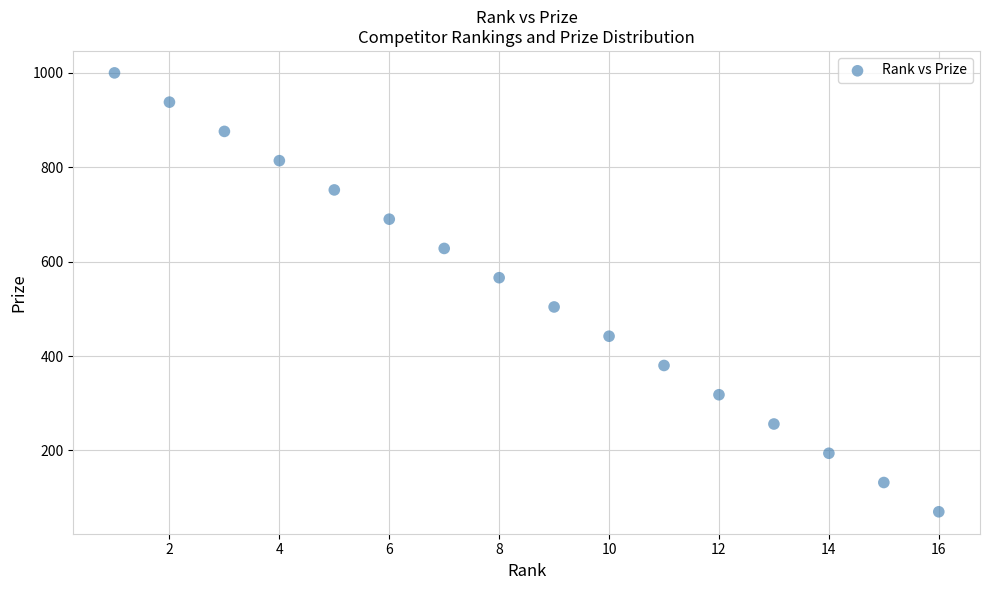

What is the range of X values (max minus min)?

15